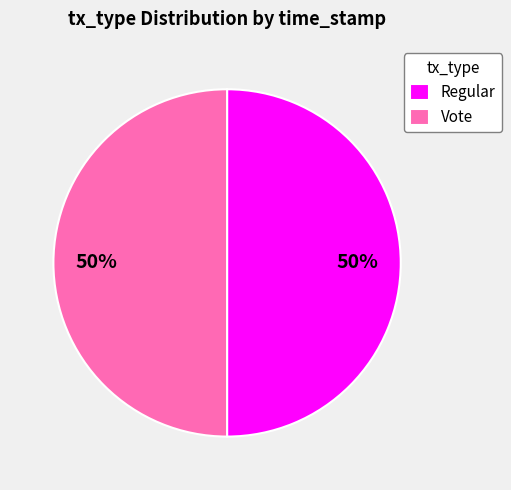

What is the ratio of the value at Regular to the value at Vote?

1.0